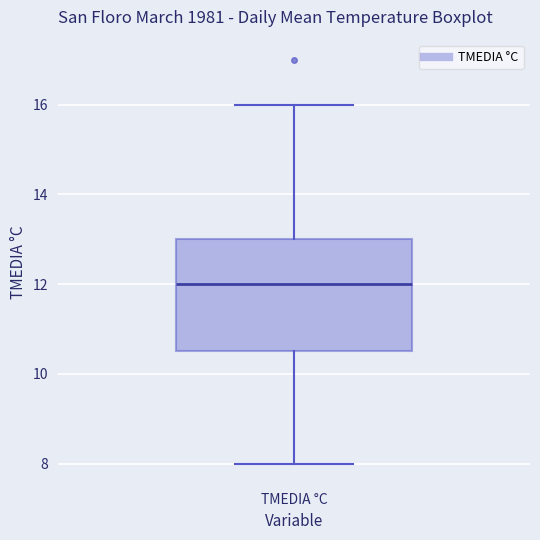

Read this box plot against the y-axis: the position of the median line, the range covered by the box, and the ends of both whiskers. The values are not printed on the chart, so give them approximately, as read against the axis.

median 12.0, box 10.6 to 13.0, whiskers 8.0 to 16.0